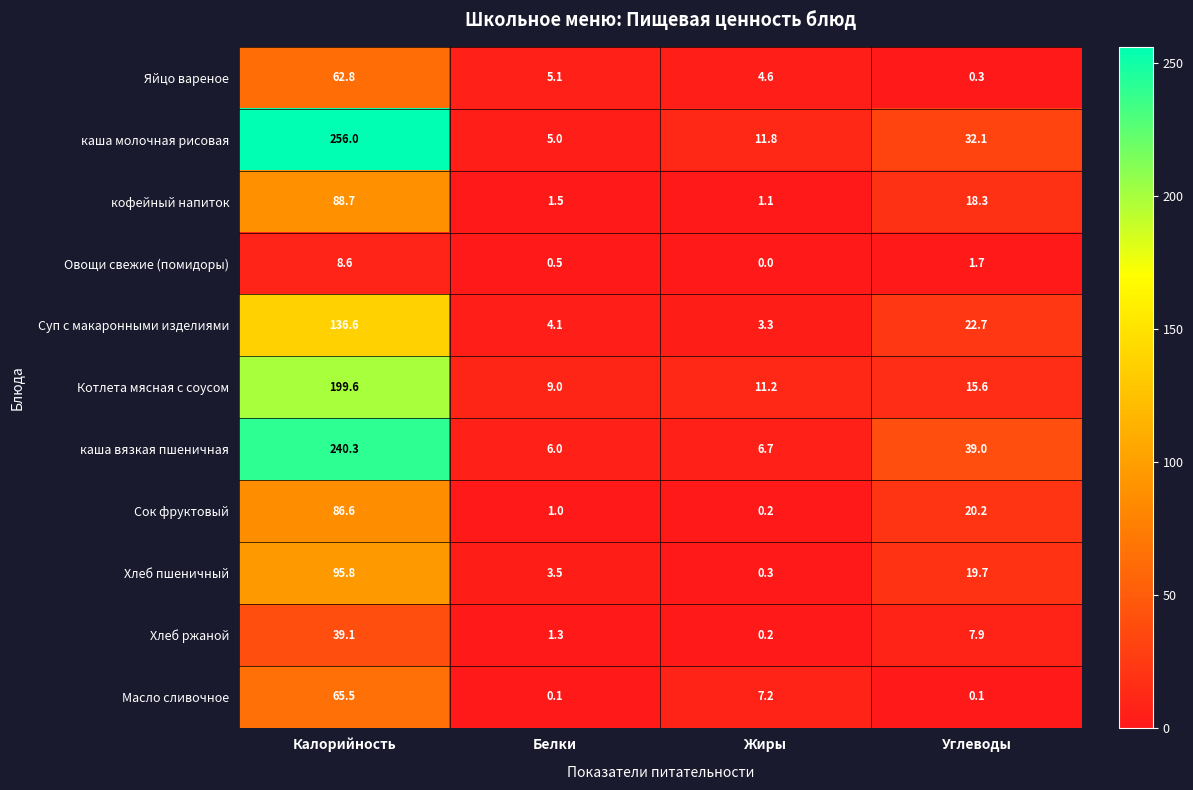

What is the maximum value shown in the chart?

256.0